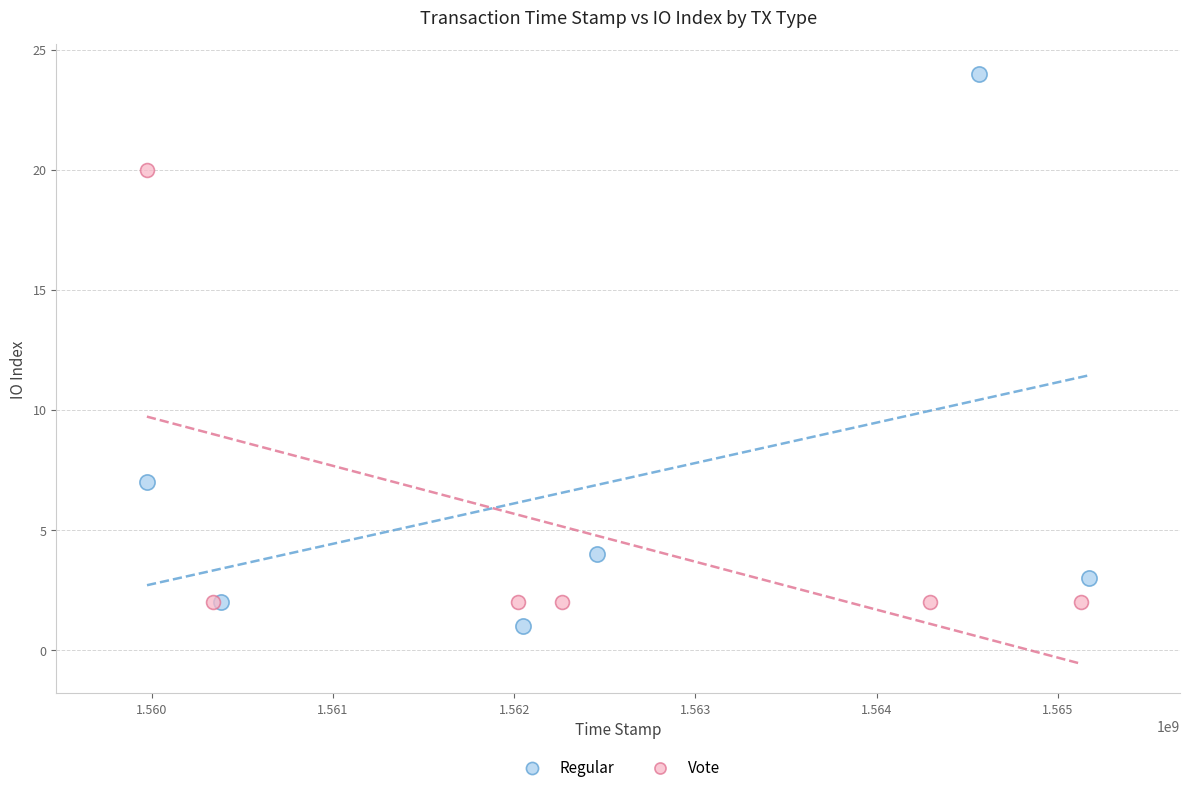

Which series reaches the maximum Y coordinate?

Regular